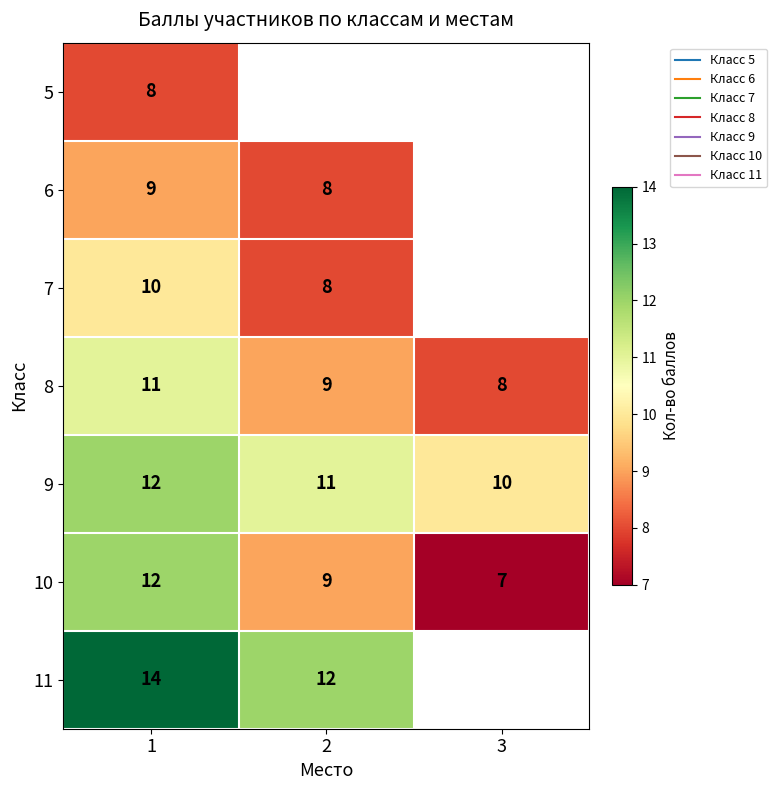

What is the difference between the maximum and second lowest values in the 8 series?

2.0